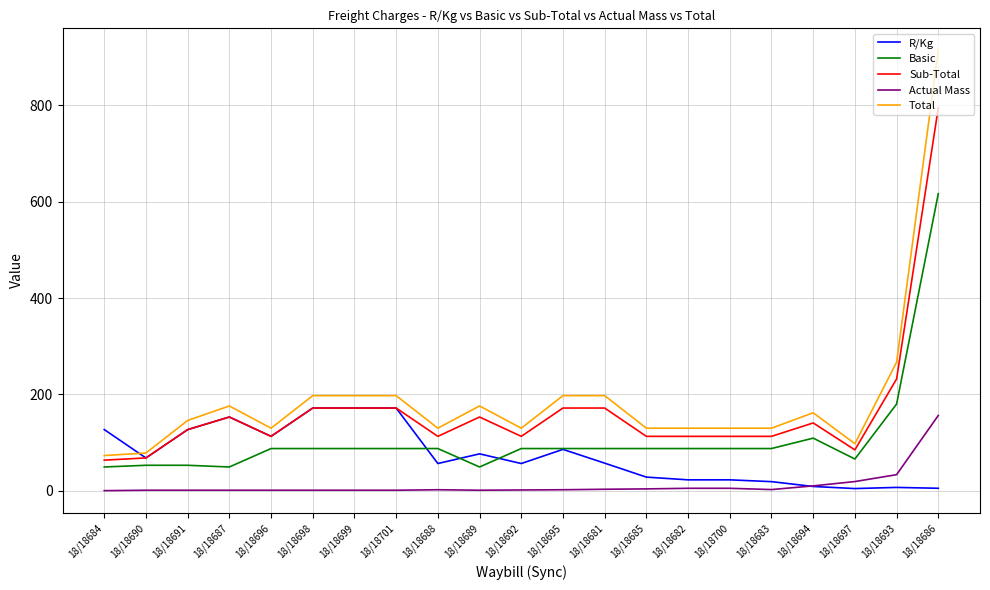

The Total series shows 129.8 at 18/18685. True or false?

True